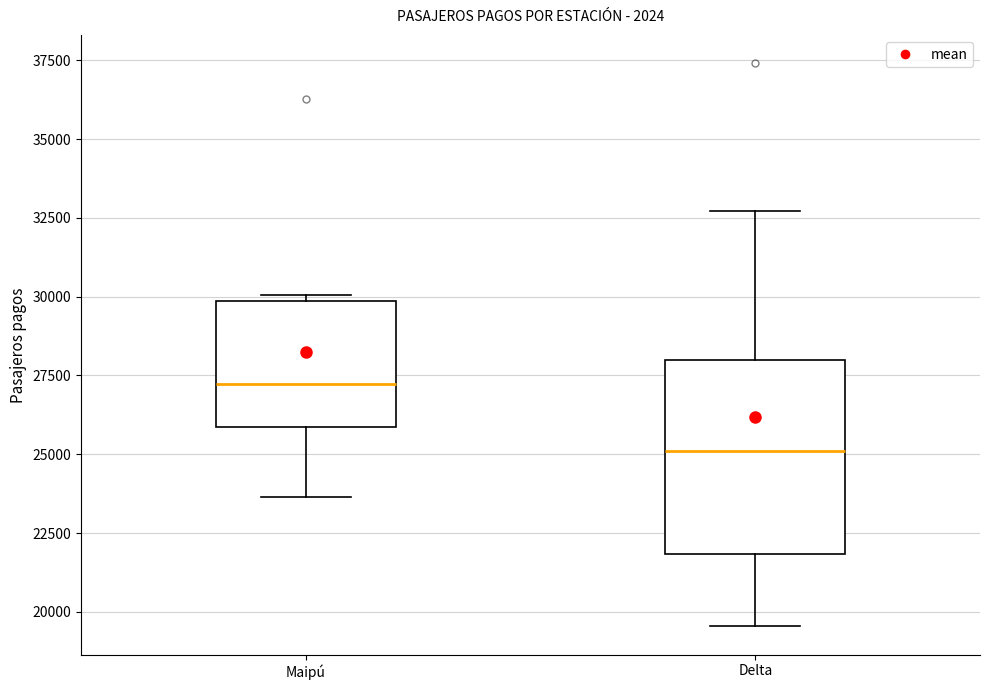

Comparing the boxes themselves (not the whiskers), which one is the tallest?

Delta